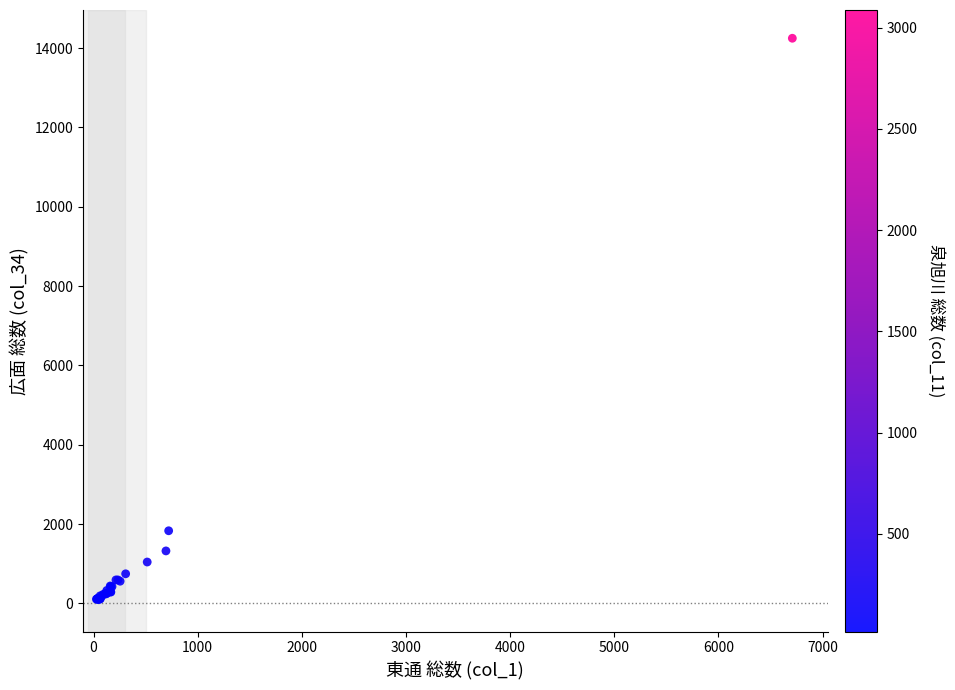

What Y value in the scatter plot is closest to 7172?

1830